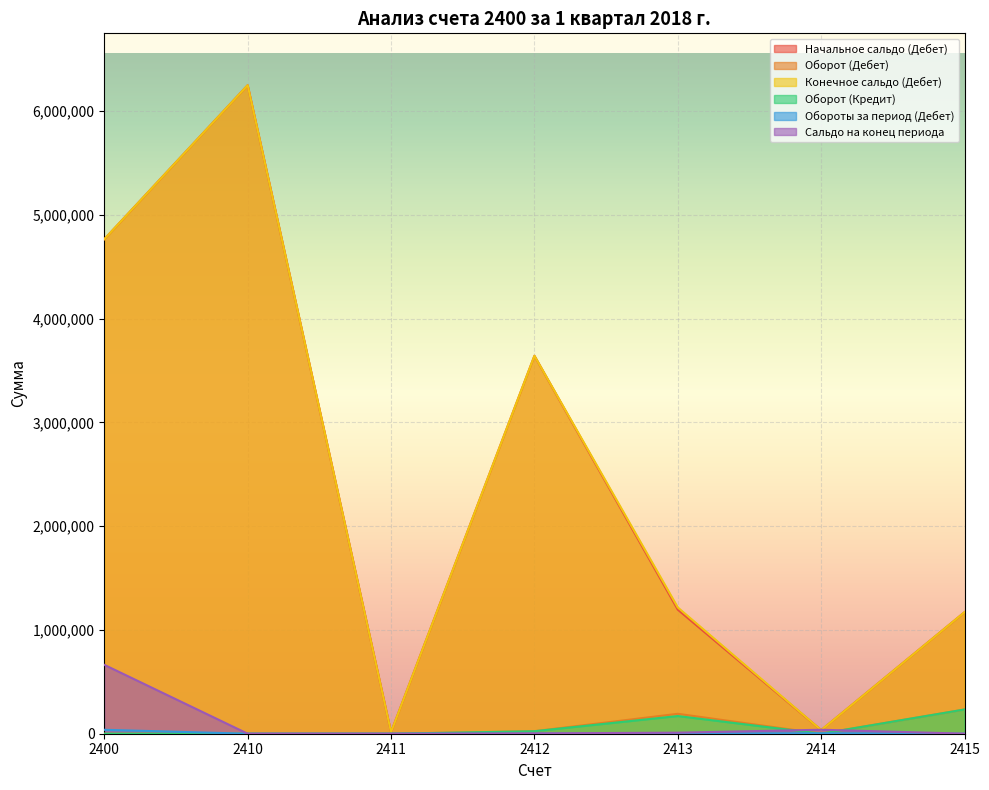

How many lines are shown in the chart?

6